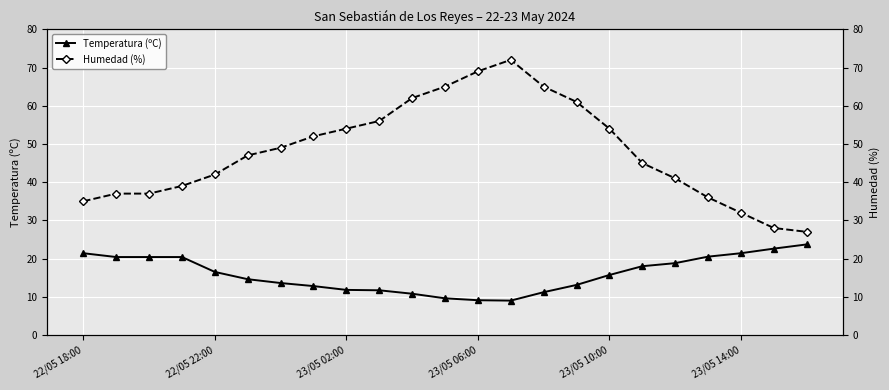

True or false: Humedad (%) and Temperatura (ºC) cross at least once.

False